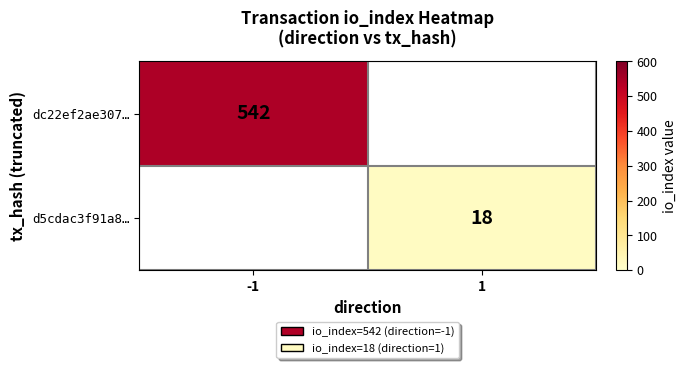

The d5cdac3f91a8… series shows 18 at 1. True or false?

True